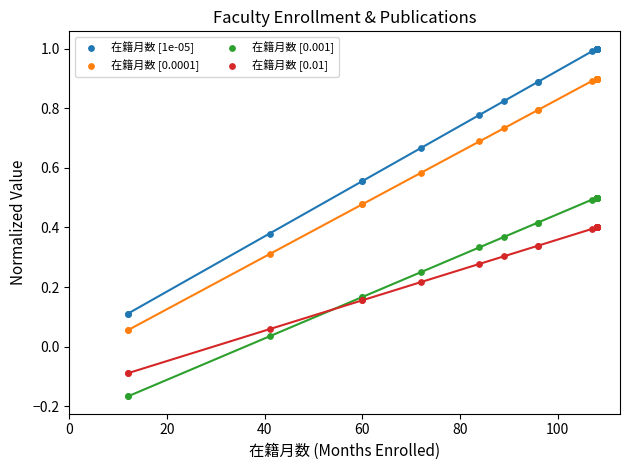

Which series has the largest Y range (max minus min)?

在籍月数 [1e-05]